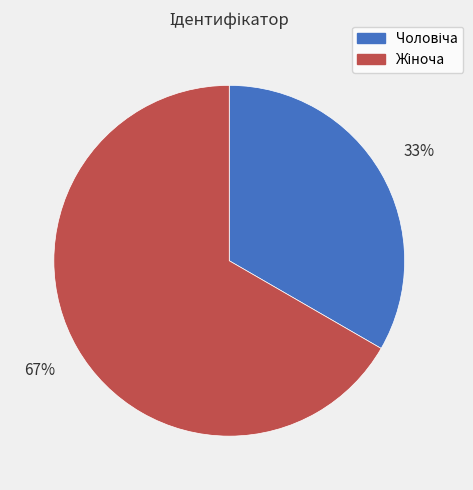

To the nearest percent, what is the average slice percentage?

50%